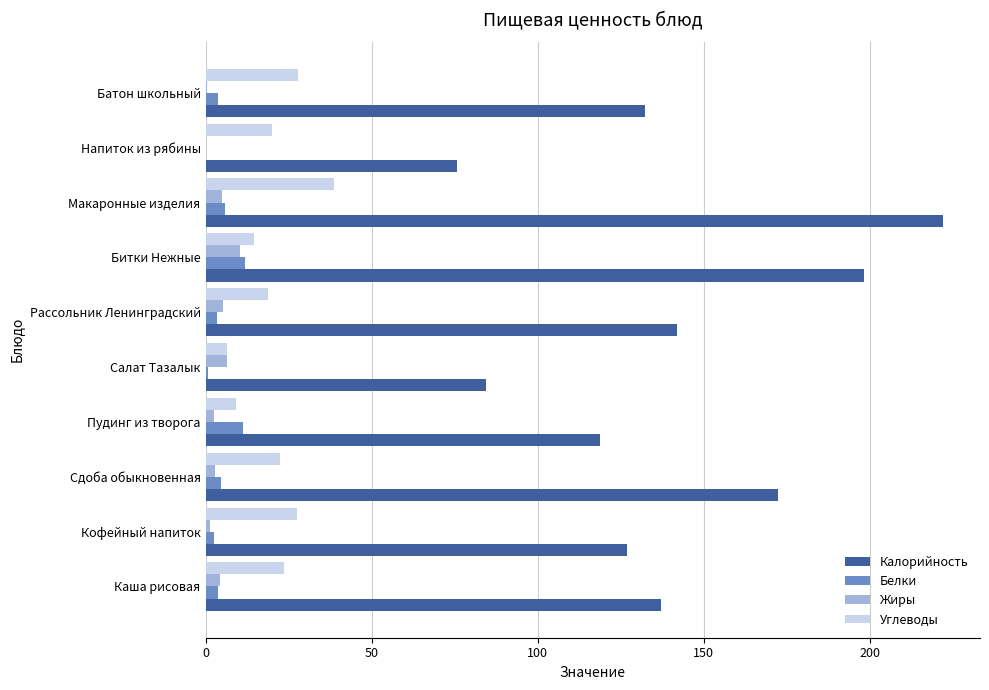

Which label corresponds to the largest value in the chart?

Макаронные изделия